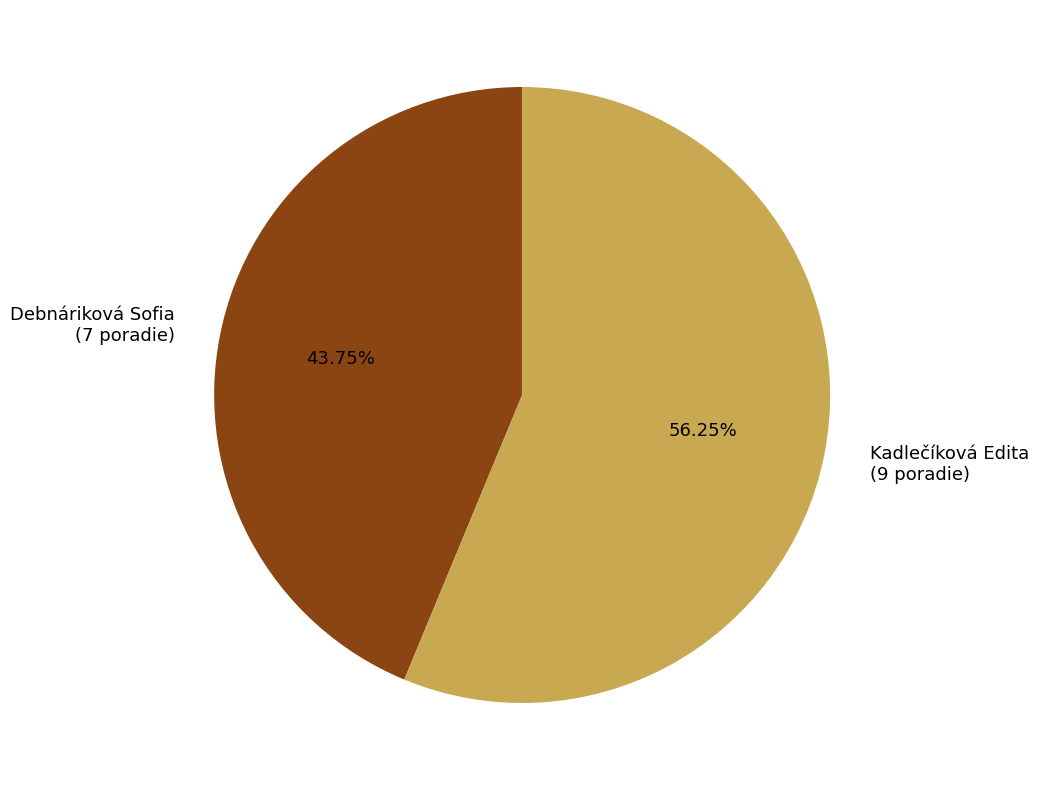

Approximately how many times larger is the value at Kadlečíková Edita compared to Debnáriková Sofia?

1.3